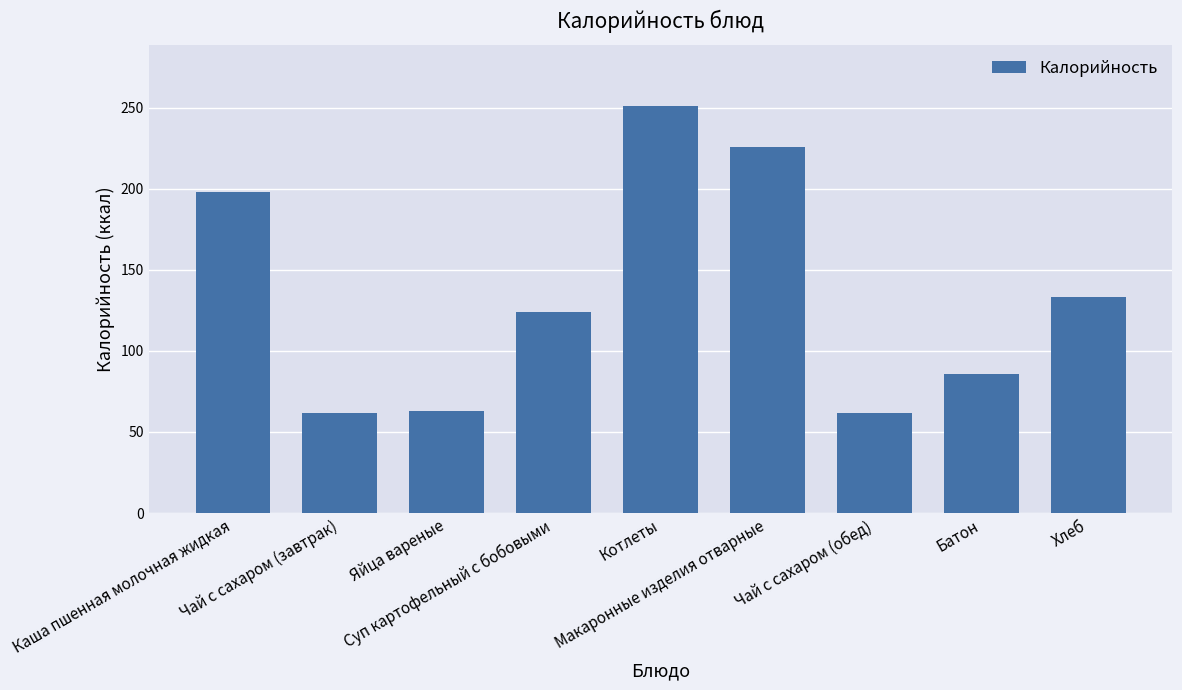

What is the approximate value at Чай с сахаром (завтрак), to the nearest 50?

50